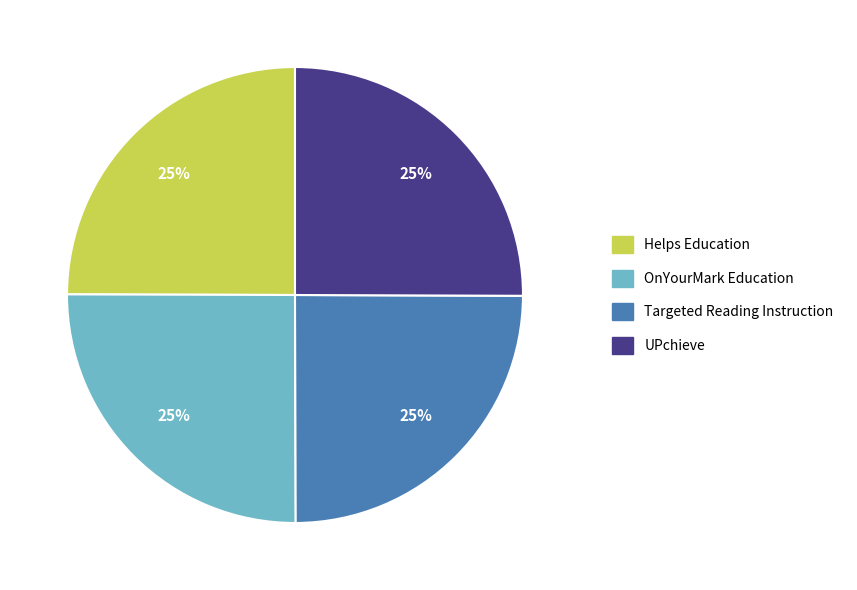

Is it true that Helps Education is 25% of the pie?

True